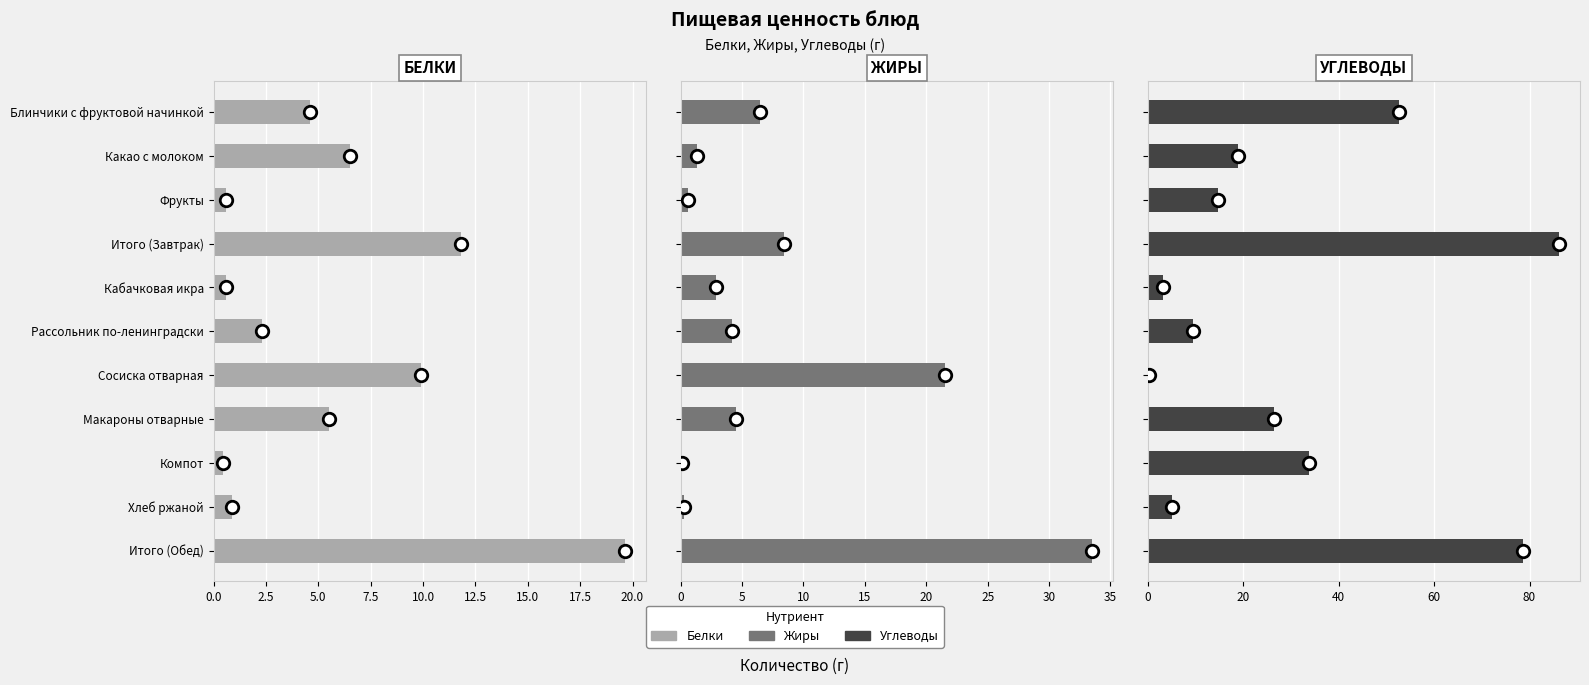

What is the value of the Жиры bar at the 3rd from the left?

0.6